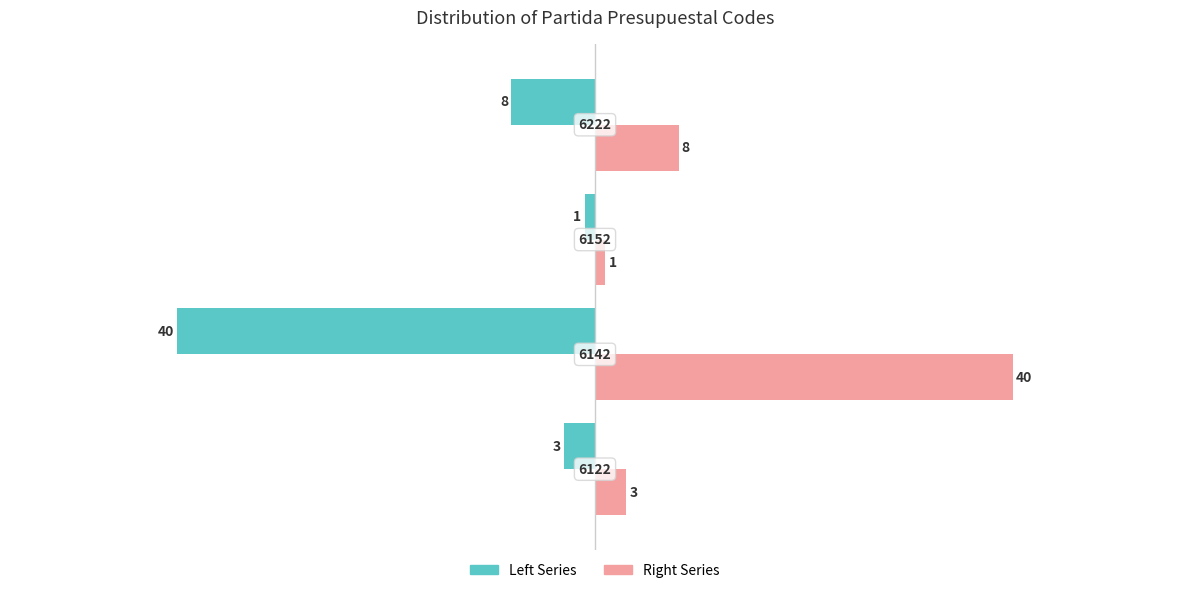

List the series in order of their peak value, lowest first.

Left Series, Right Series